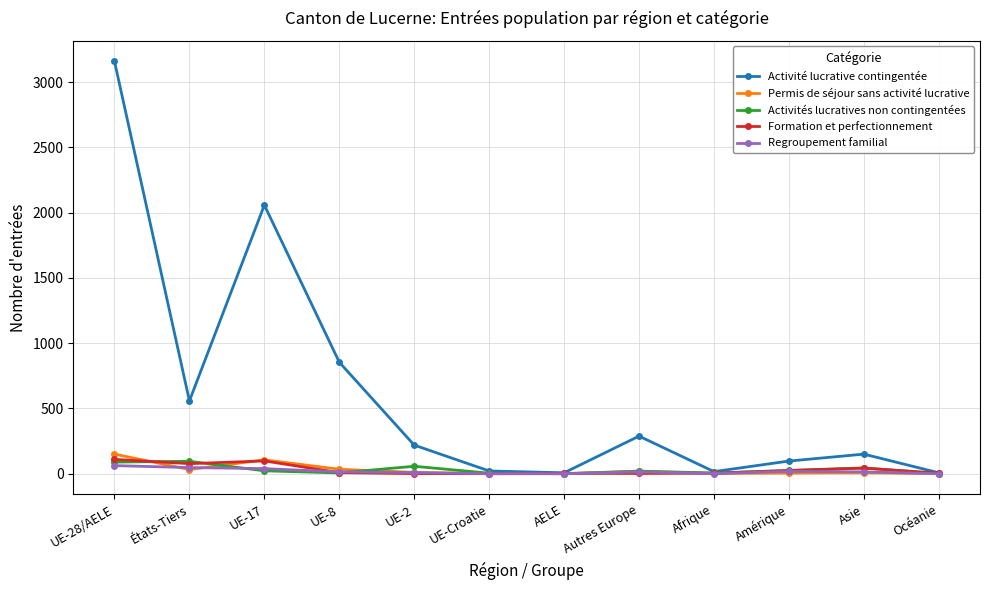

What is the total value across all series at UE-2?

296